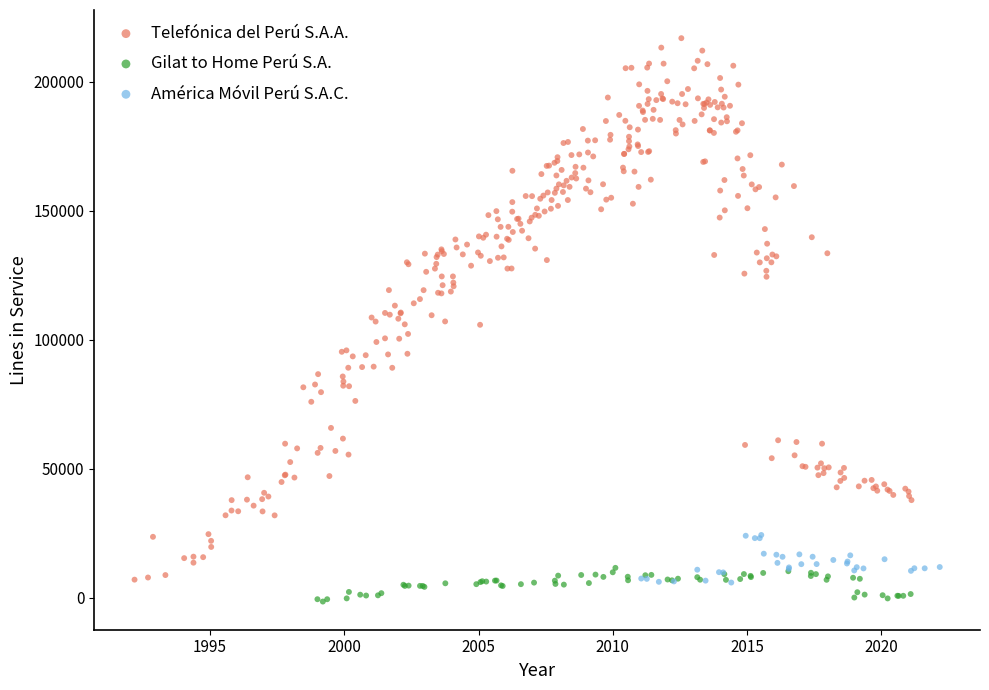

Which series reaches the maximum Y coordinate?

Telefónica del Perú S.A.A.